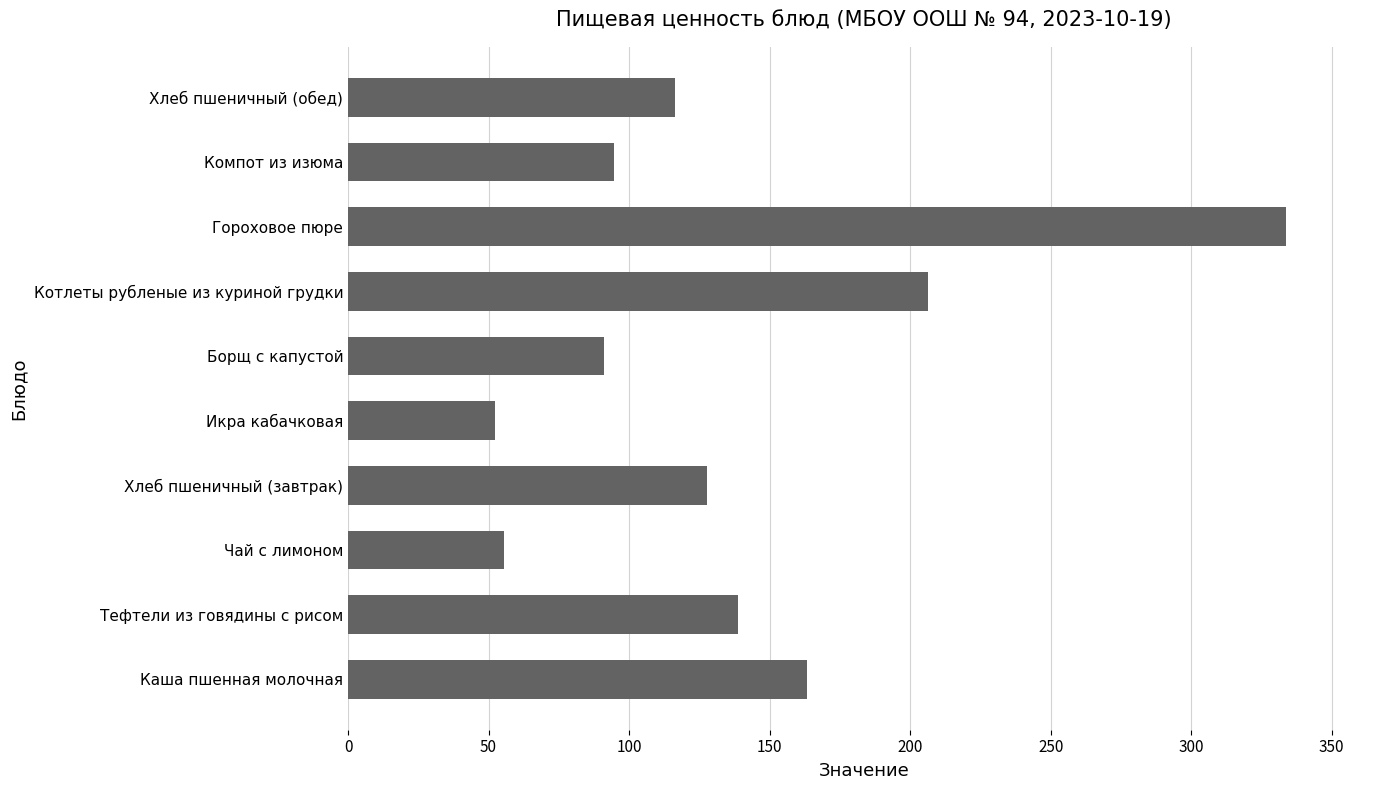

The value at Гороховое пюре is 144.9. True or false?

False